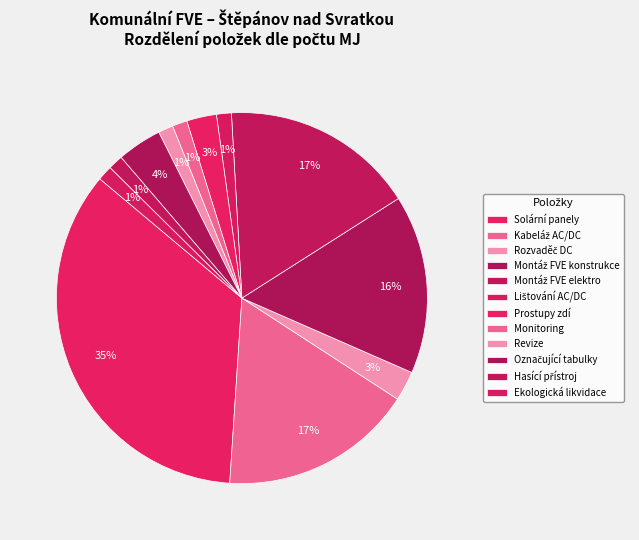

Is it true that Solární panely is 21% of the pie?

False